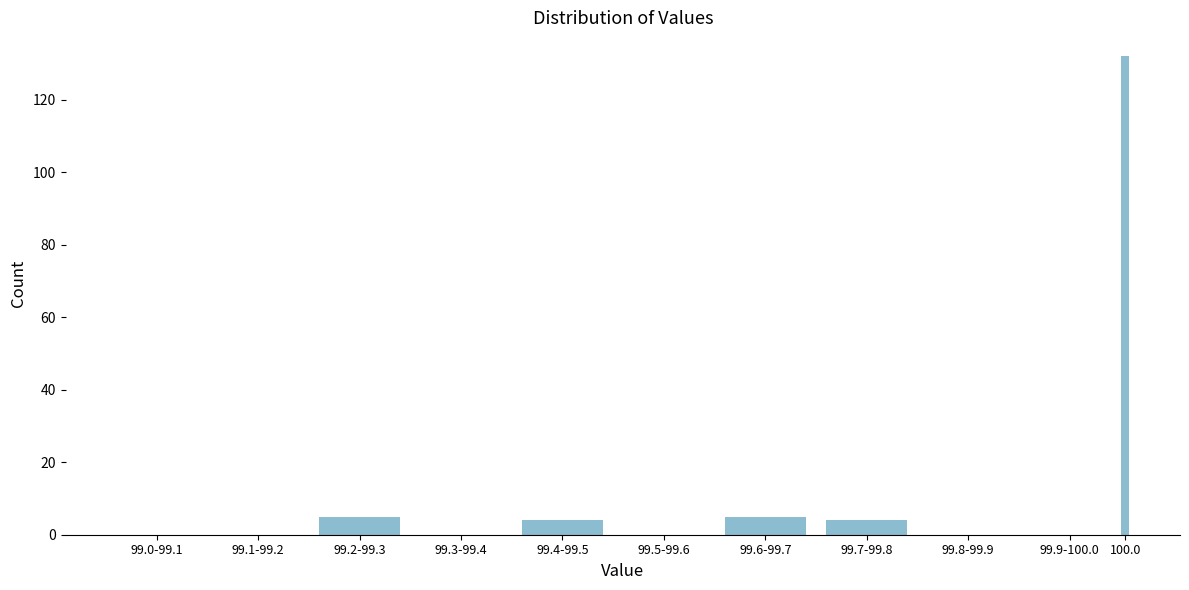

Reading left to right, transcribe all the data shown in this chart.

99.0-99.1=0	99.1-99.2=0	99.2-99.3=5	99.3-99.4=0	99.4-99.5=4	99.5-99.6=0	99.6-99.7=5	99.7-99.8=4	99.8-99.9=0	99.9-100.0=0	100.0=132